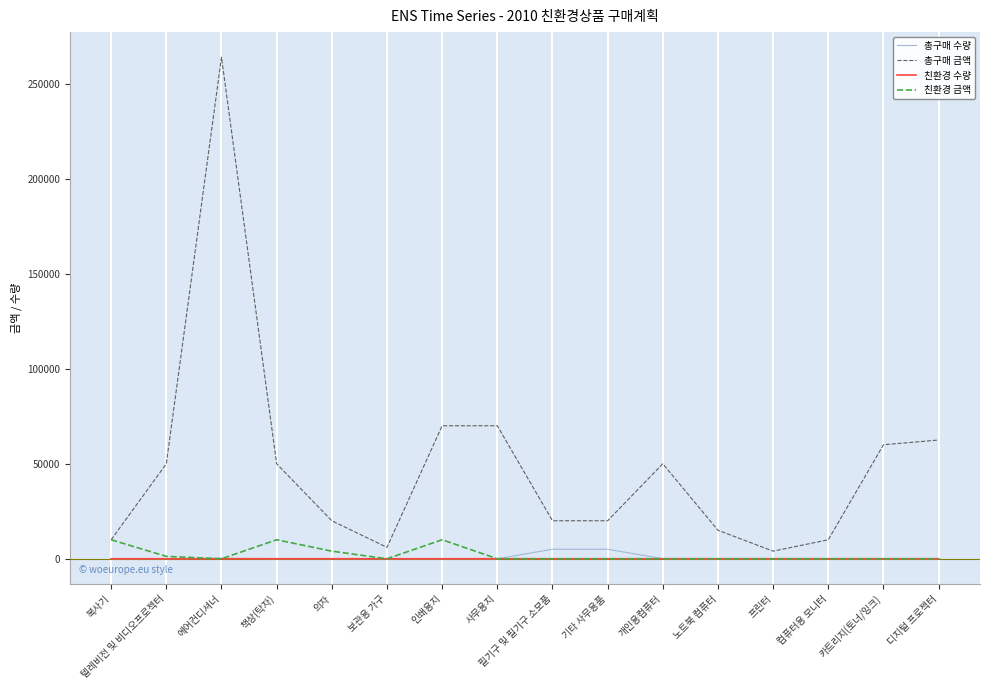

What is the total value across all series at 컴퓨터용 모니터?

10020